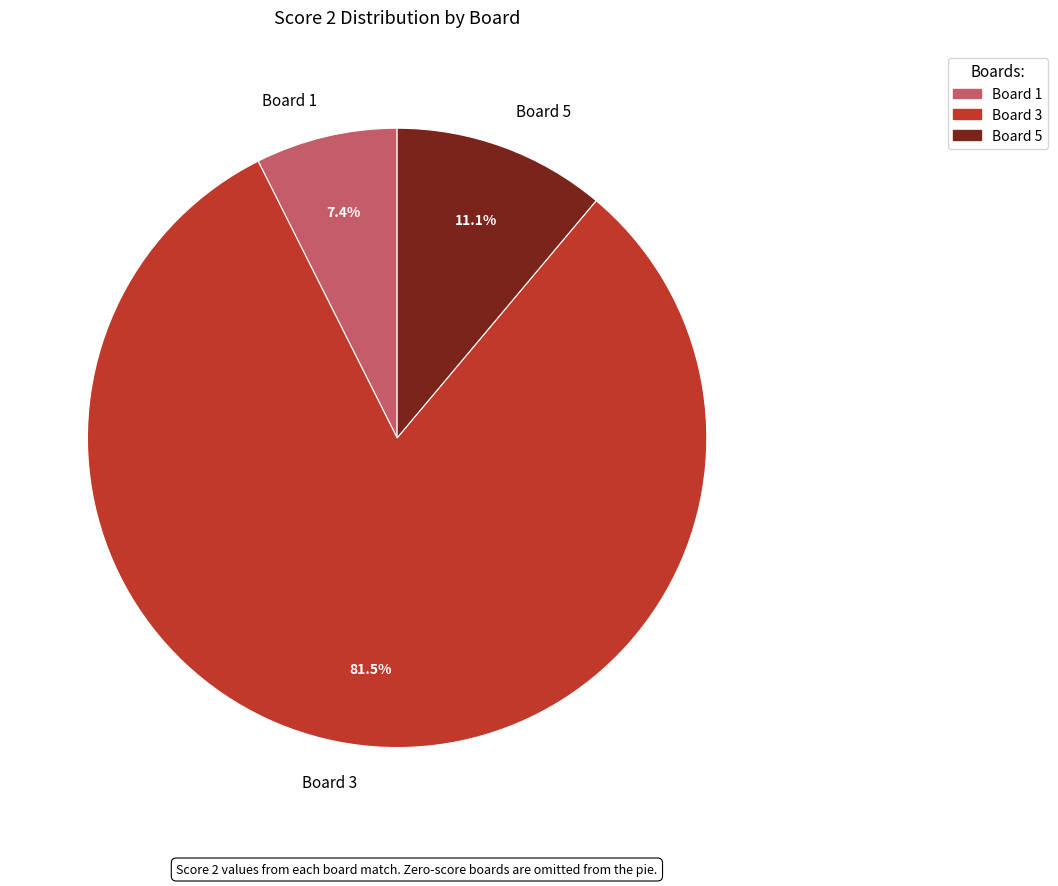

How many segments does this pie chart have?

3